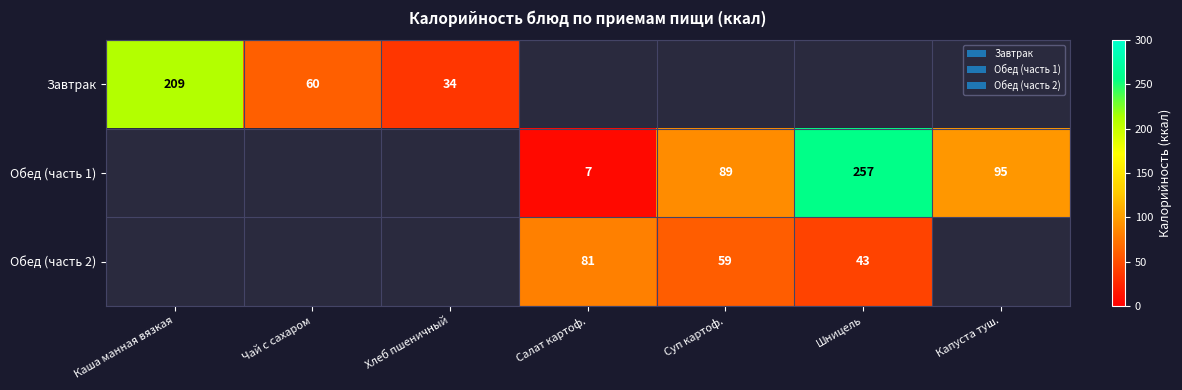

The value of Обед (часть 1) at Шницель is 257. True or false?

True